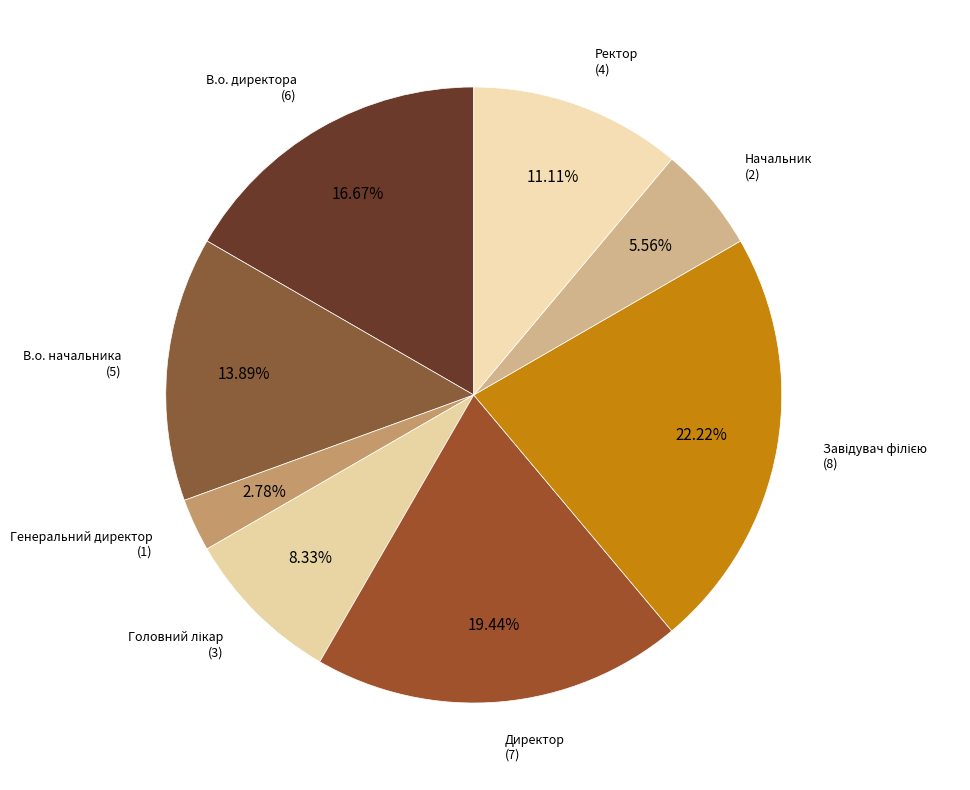

How many segments does this pie chart have?

8